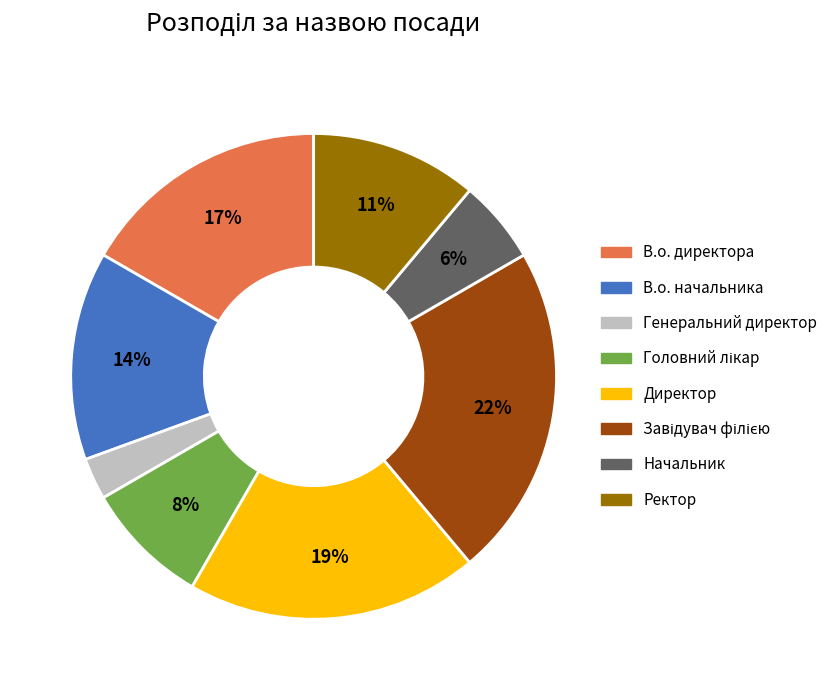

What is the smallest slice in the pie chart?

Генеральний директор